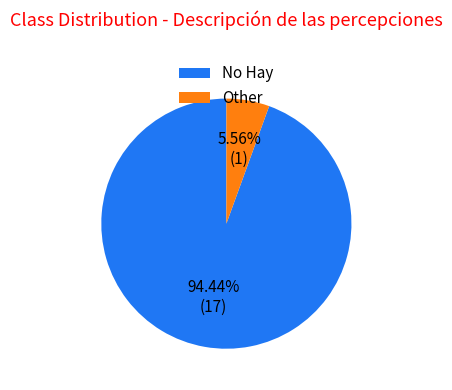

To the nearest percent, what is the combined percentage of Other and No Hay?

100%